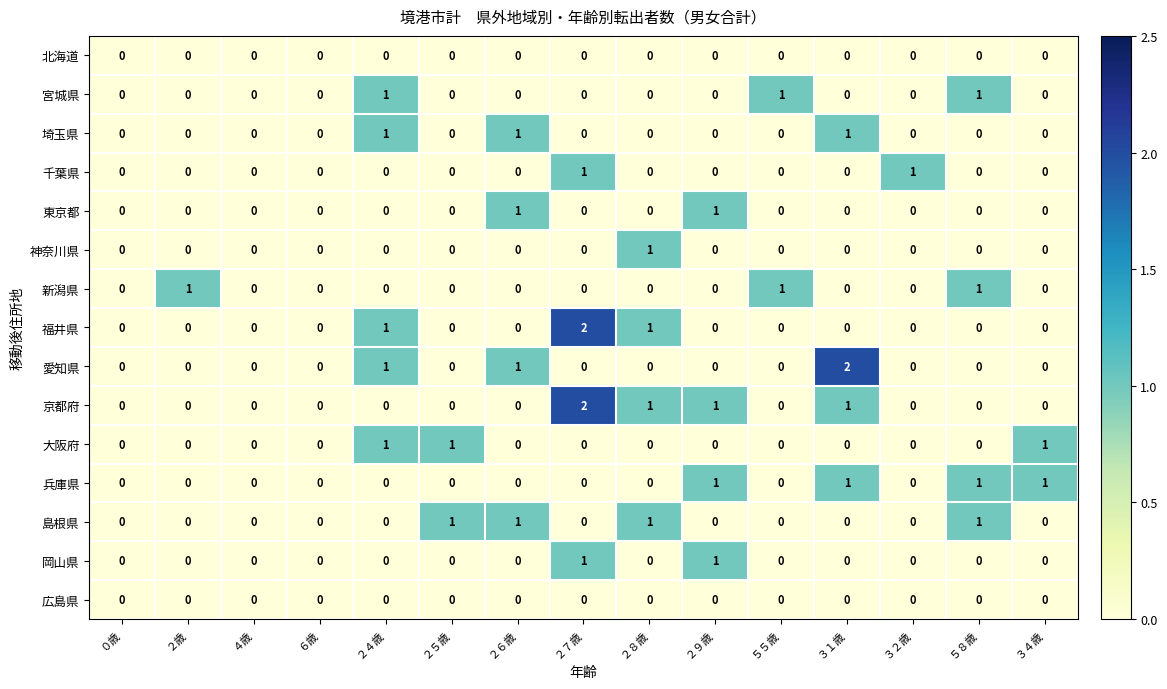

What is the sum of all 兵庫県 values?

4